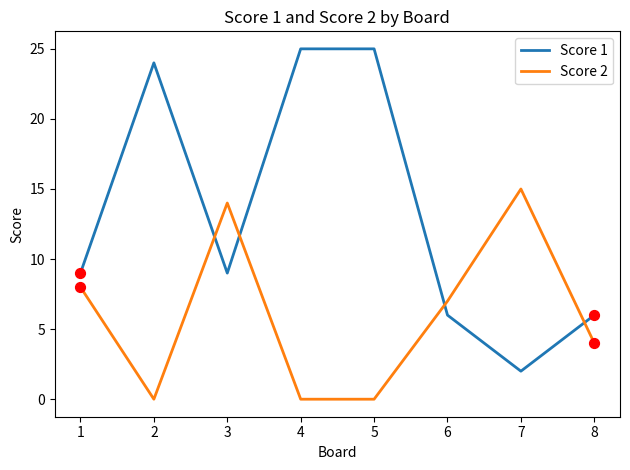

Between 2 and 8, which series saw the biggest shift?

Score 1